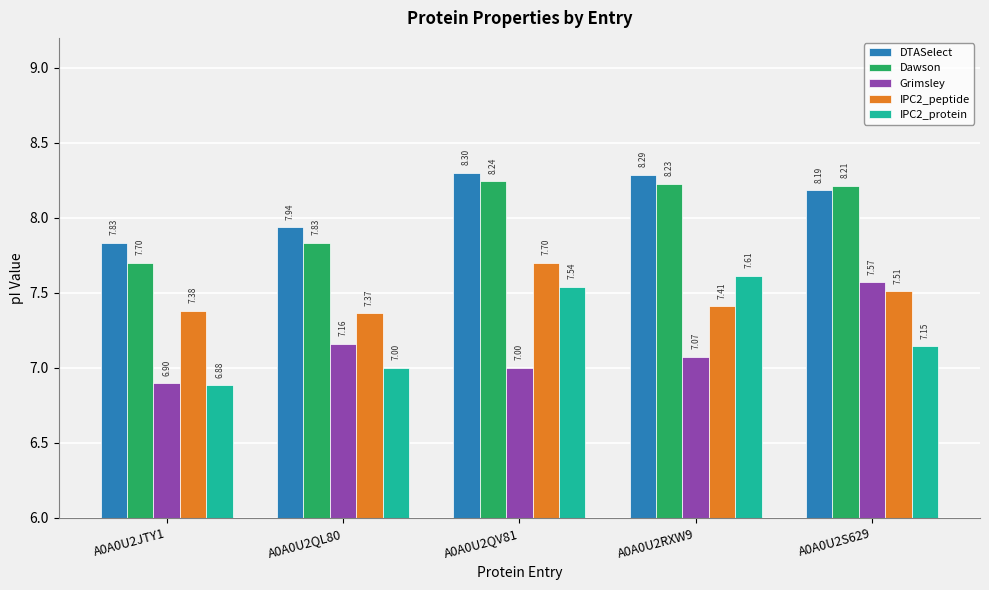

What is the difference between the maximum and minimum values in the DTASelect series?

0.5